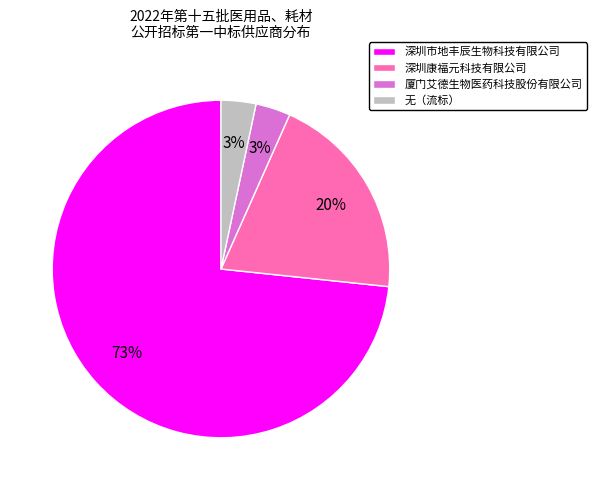

Count the number of slices in the pie.

4